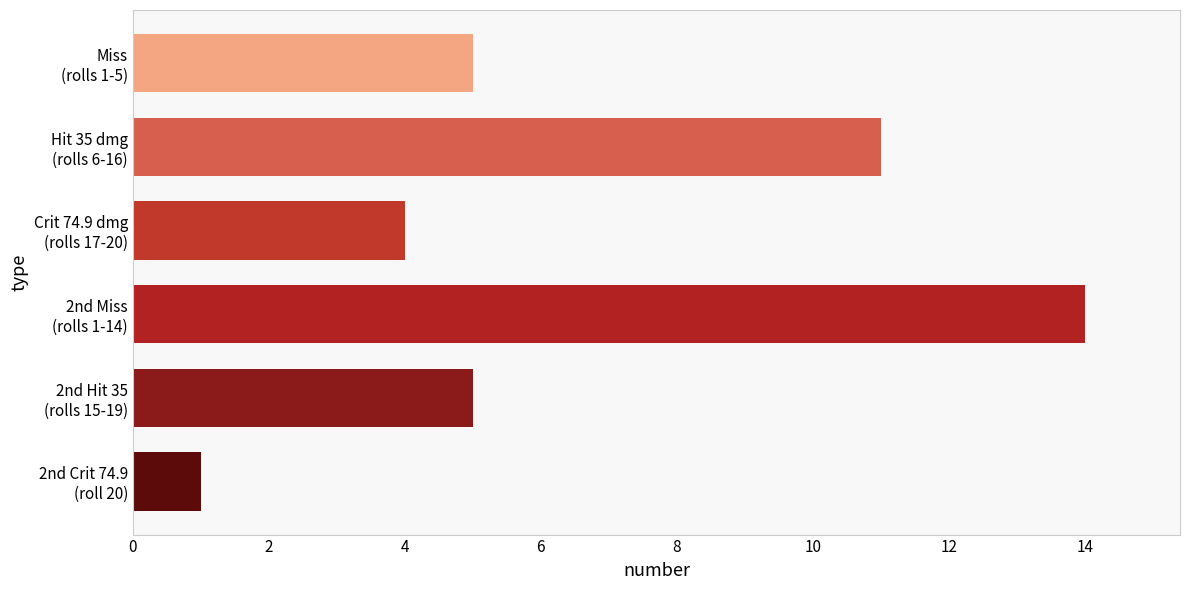

How many series are shown in this chart?

1